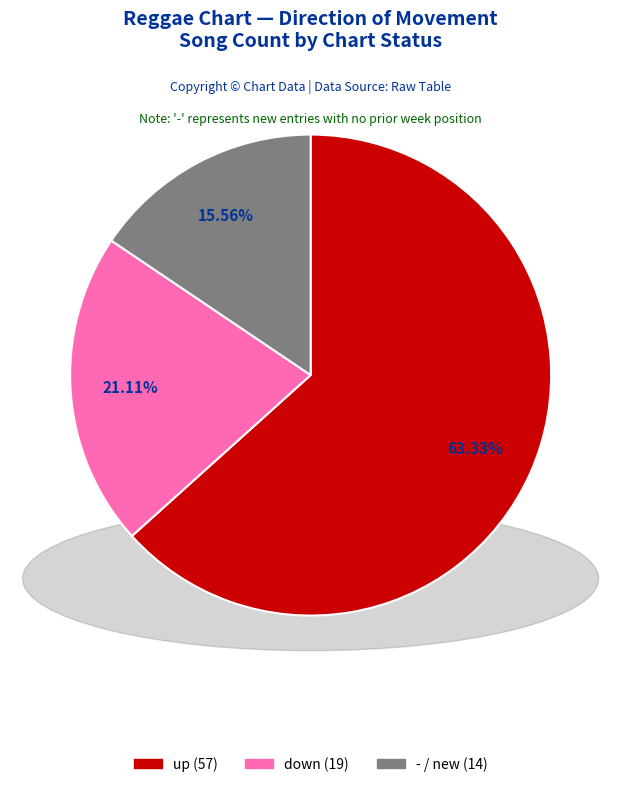

Is - the majority of the pie?

No